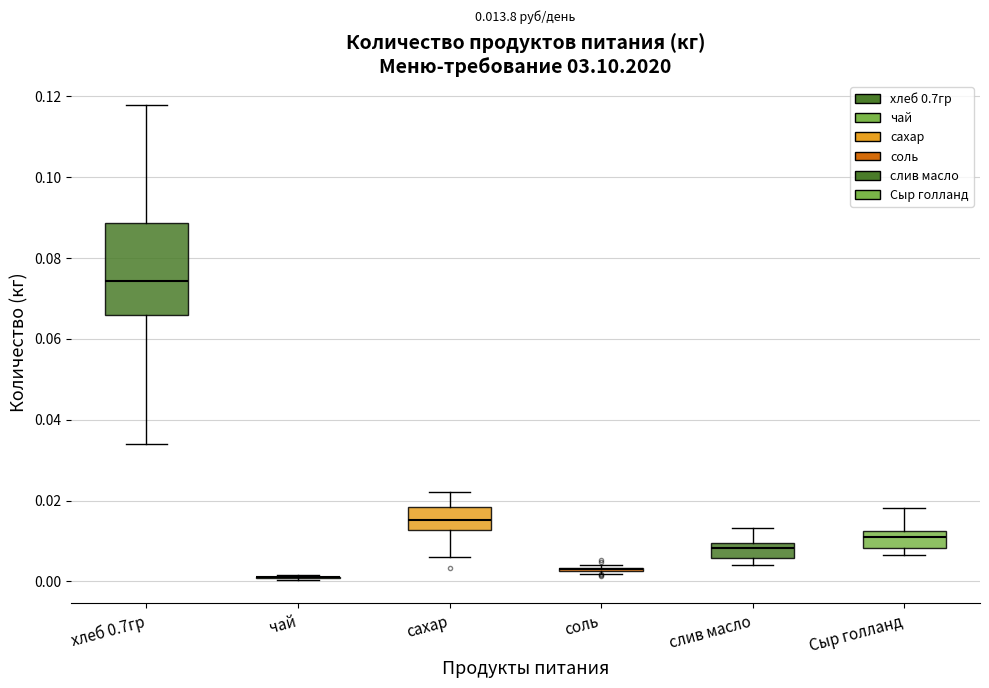

Comparing the boxes themselves (not the whiskers), which one is the tallest?

хлеб 0.7гр